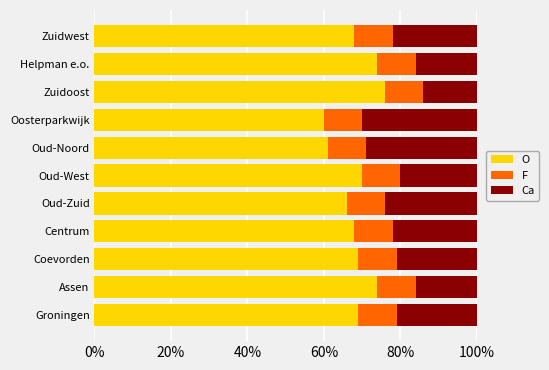

Is it true that O equals 68 at Centrum?

True